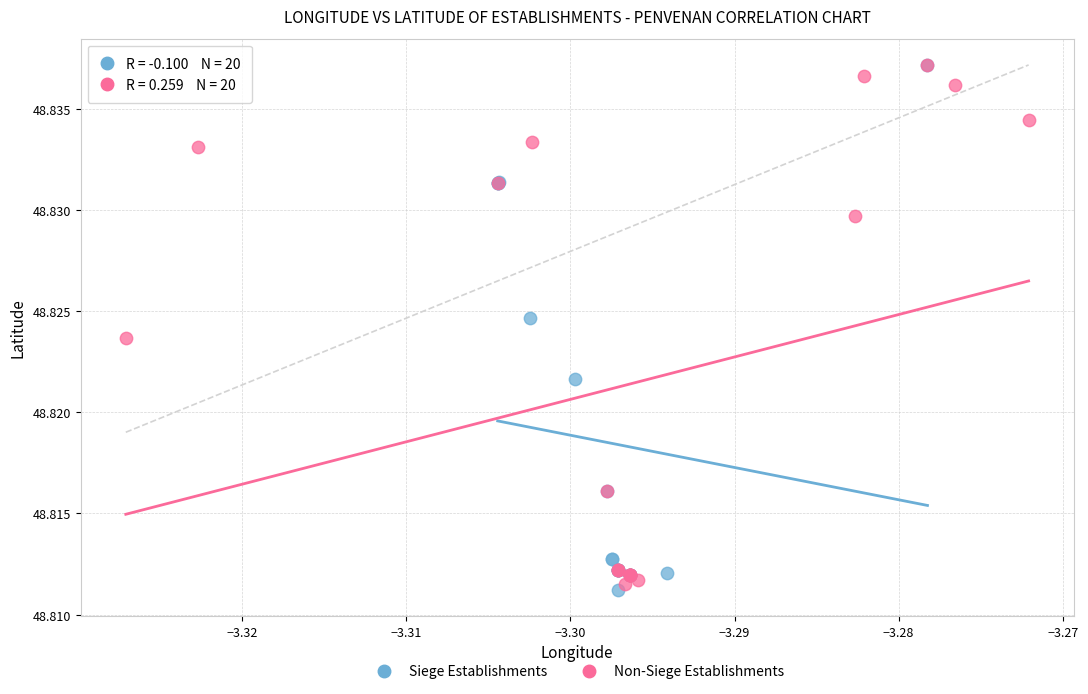

What are all the series names shown in the legend?

Siege Establishments, Non-Siege Establishments